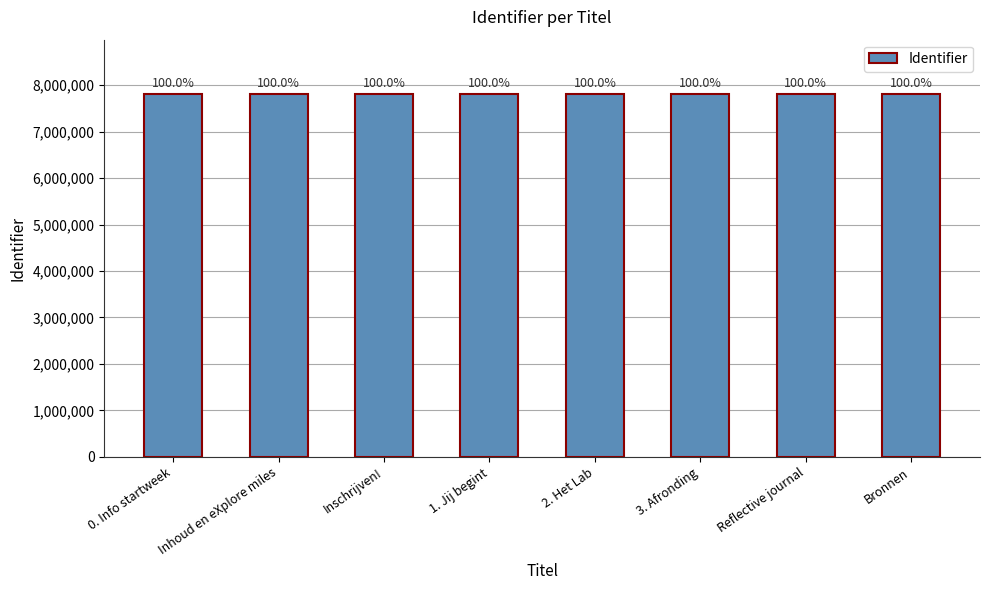

What is the change in value from Inhoud en eXplore miles to 2. Het Lab?

+9